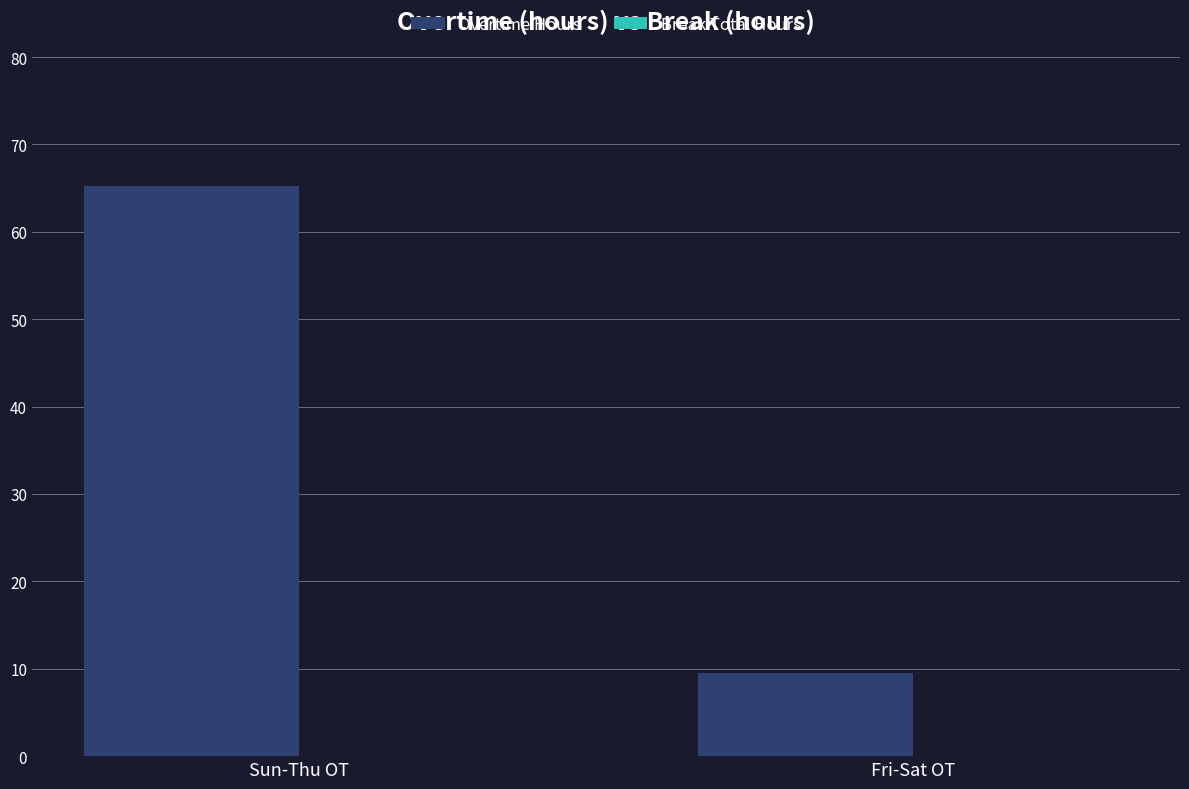

What position from the right is Fri-Sat OT?

1